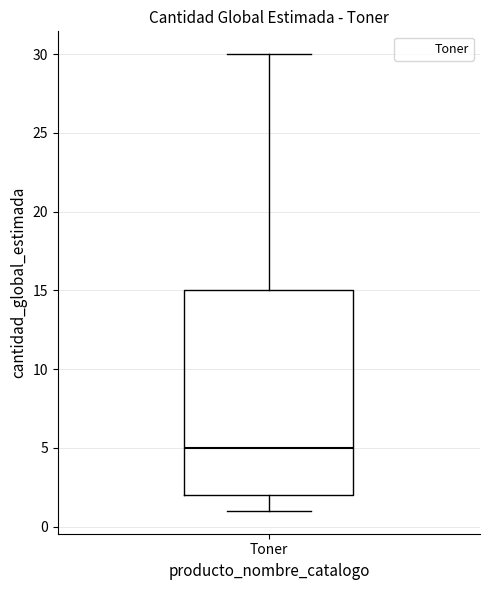

Transcribe this box plot: give where the median line is, the range the box spans, and where the two whiskers end, as read against the y-axis. The values are not printed on the chart, so give them approximately, as read against the axis.

median 5, box 2 to 15, whiskers 1 to 30